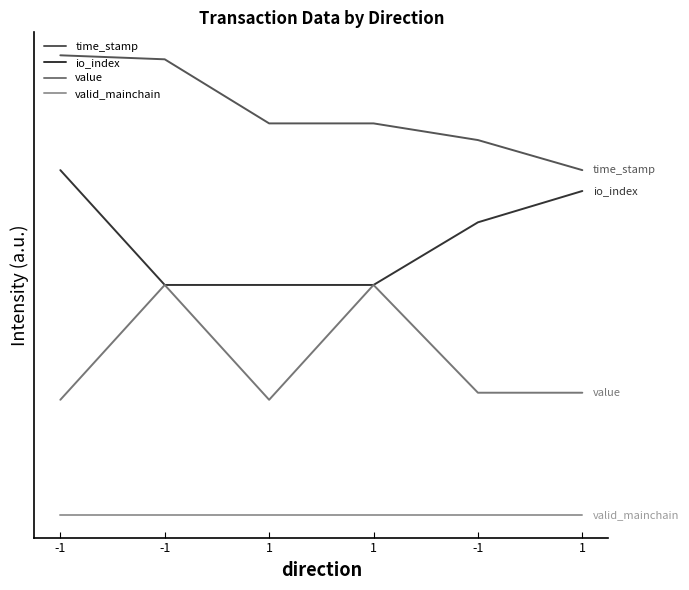

Does the chart have visible grid lines?

No